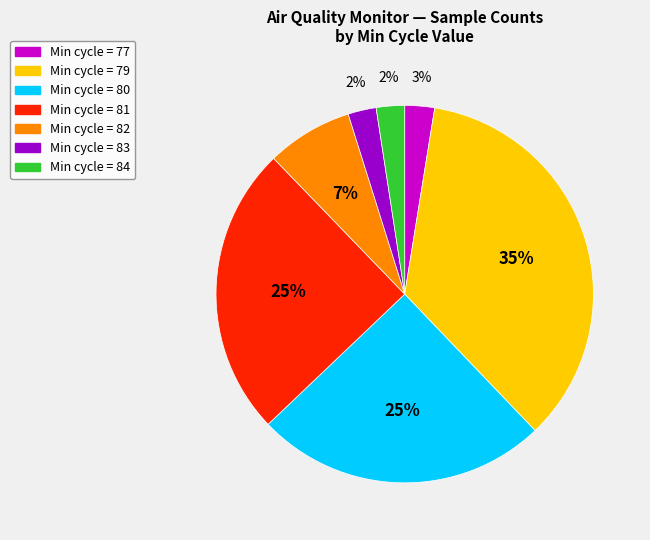

Does any single category account for the majority?

No